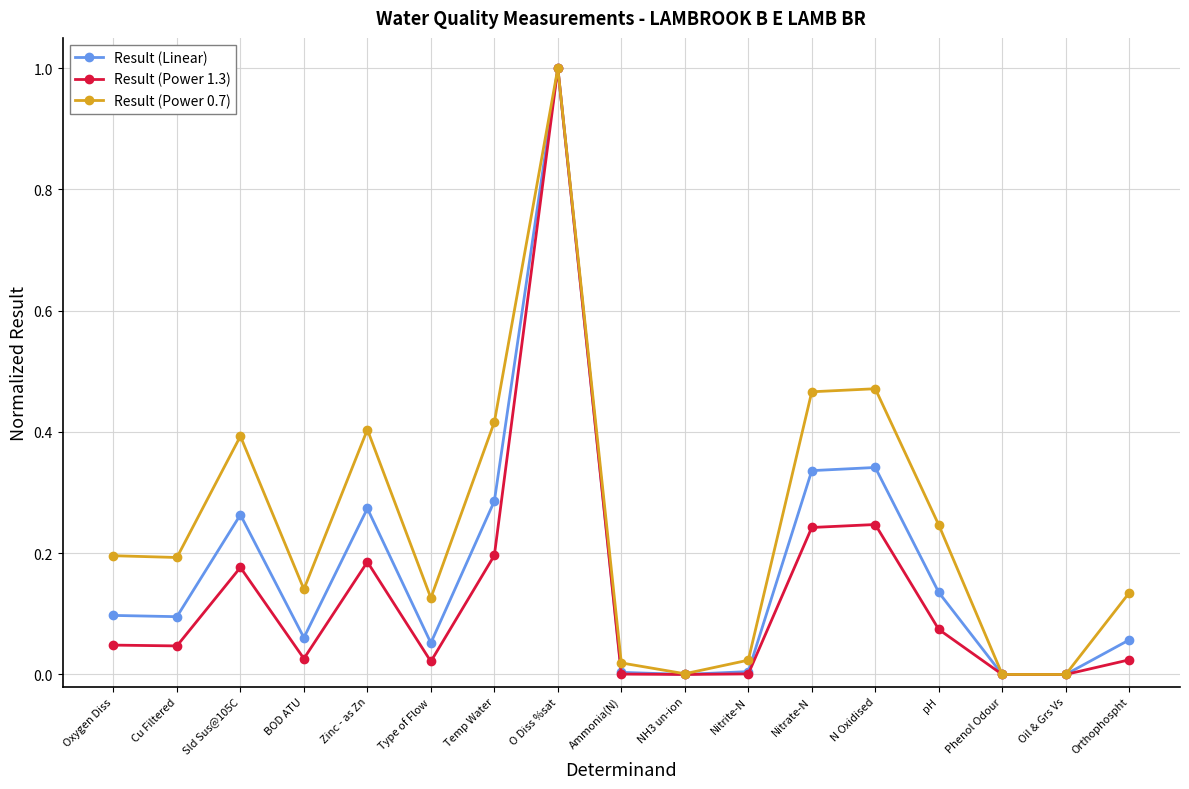

What position from the right is Sld Sus@105C?

15